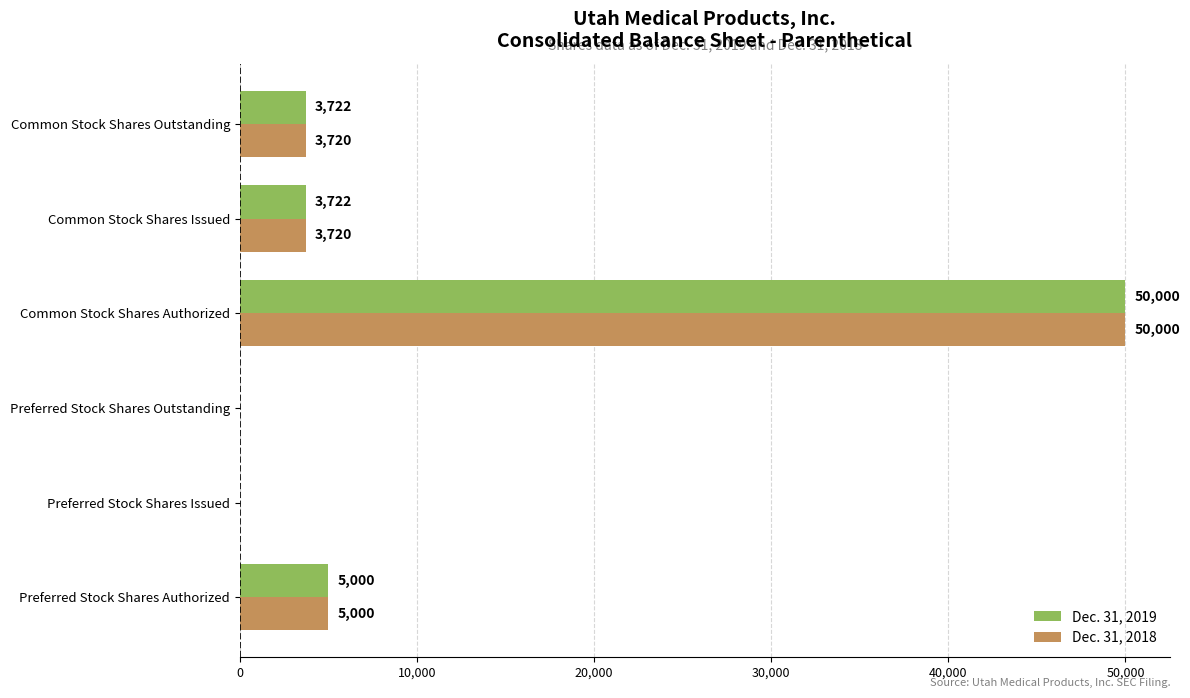

What is the maximum value for Dec. 31, 2018?

50000